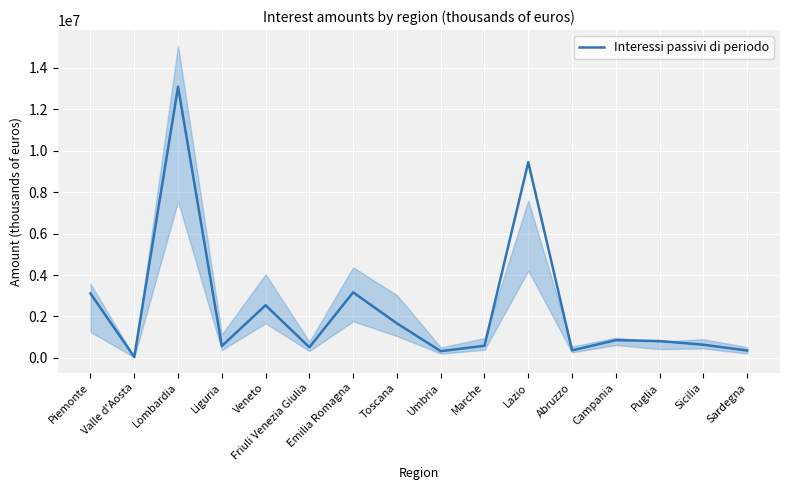

At which category does the chart reach its peak across all series?

Lombardia